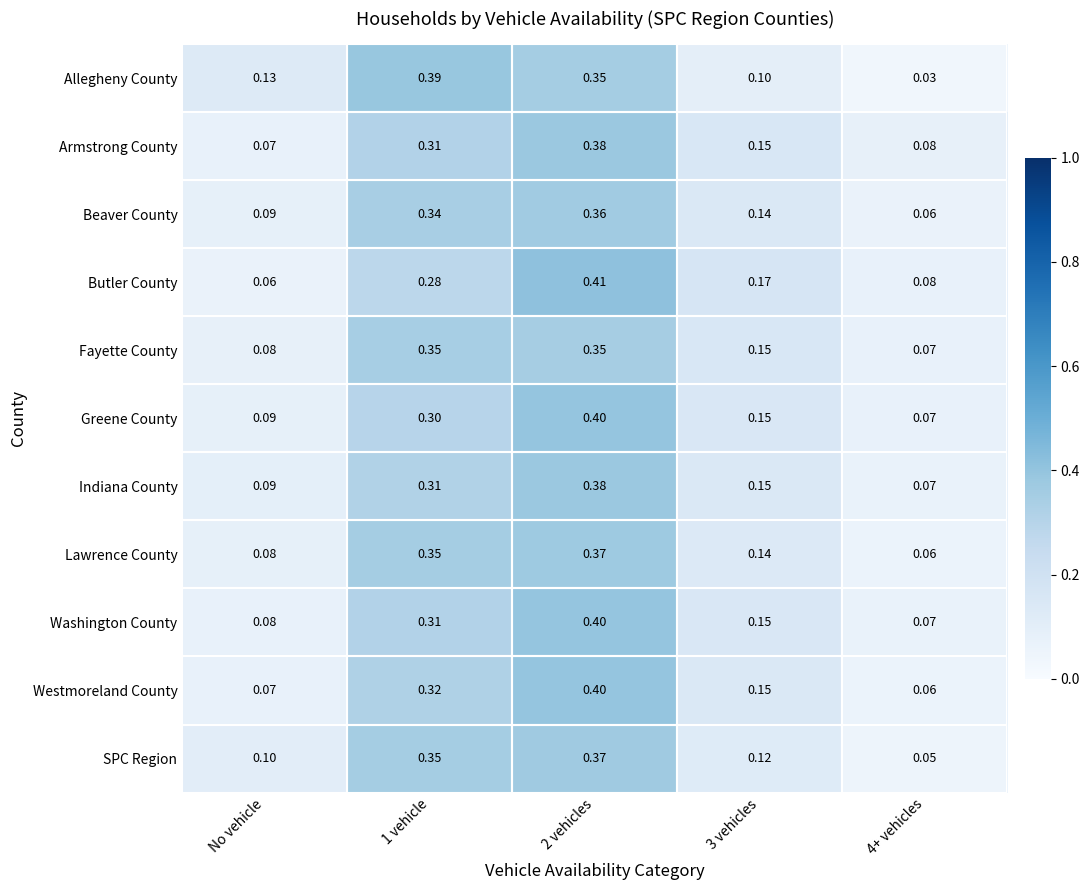

What is the total value across all series at 4+ vehicles?

0.7